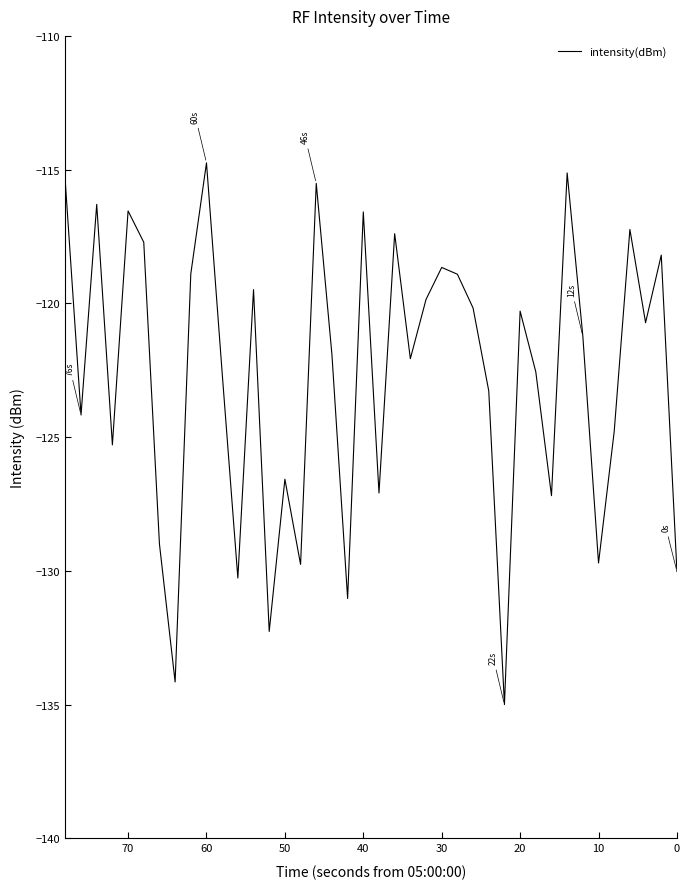

Is this an area chart (filled region under the line)?

No